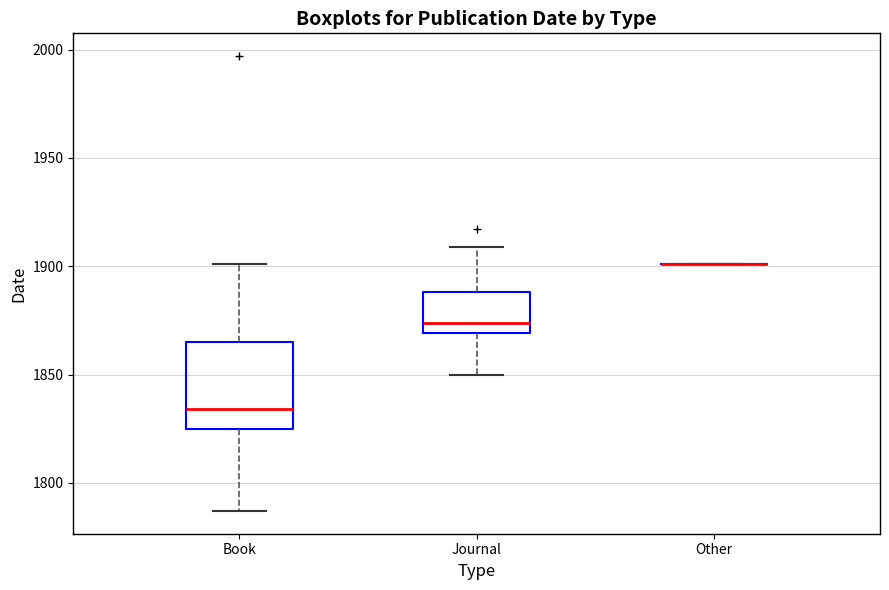

Comparing the boxes themselves (not the whiskers), which one is the tallest?

Book